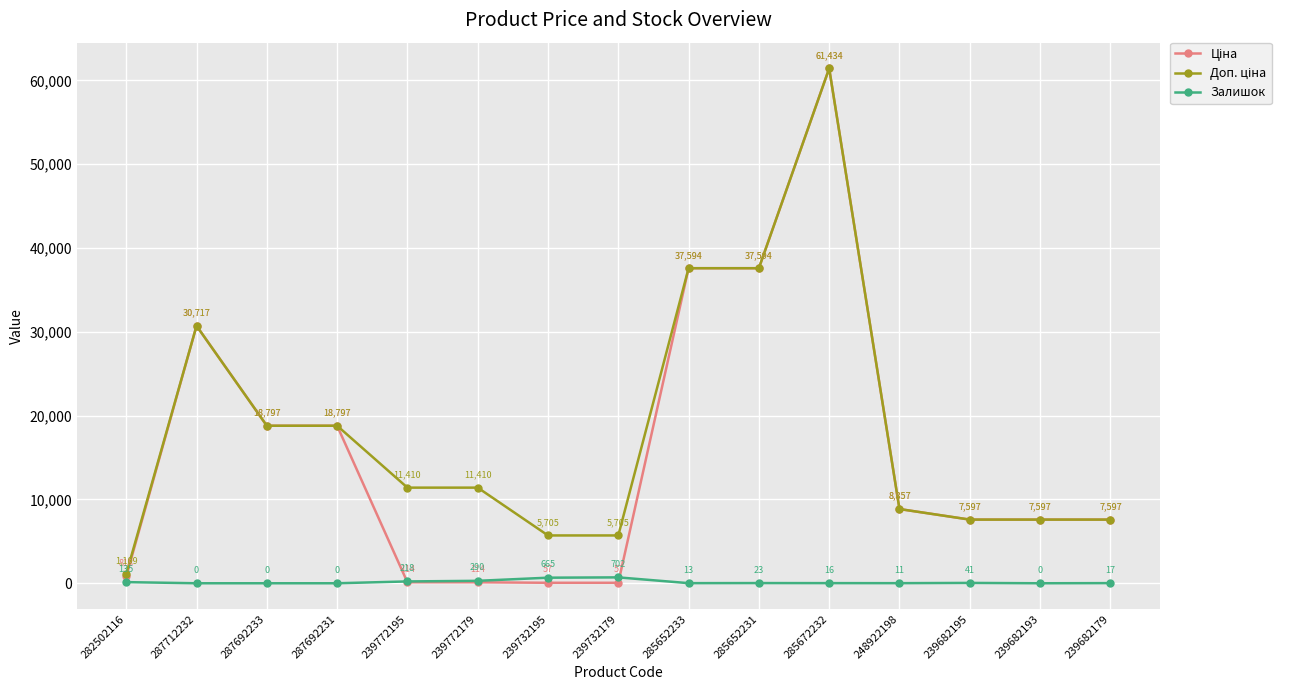

True or false: Залишок has a value of 0.0 at 287712232.

True